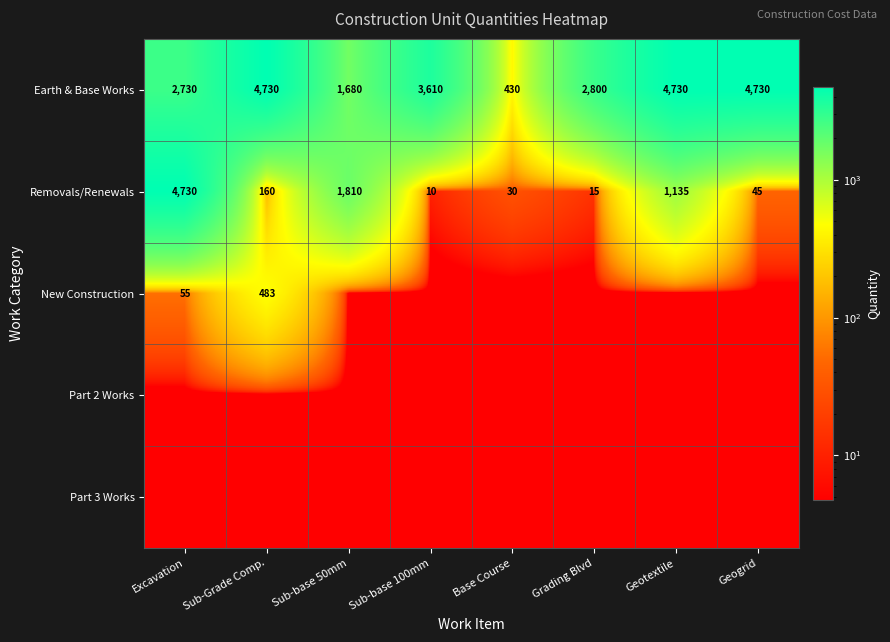

At which label does Removals/Renewals reach its minimum?

Sub-base 100mm